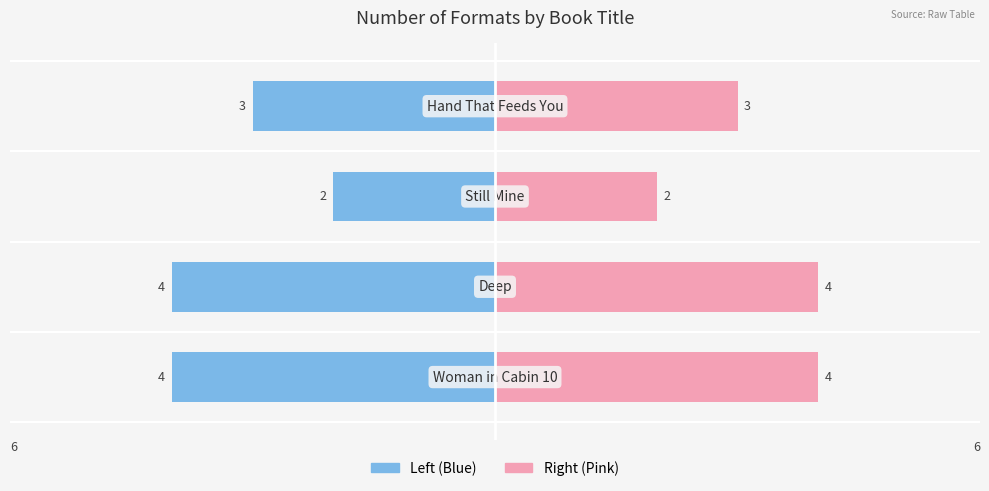

What is the value of the Formats (Left) bar at the 1st from the left?

-4